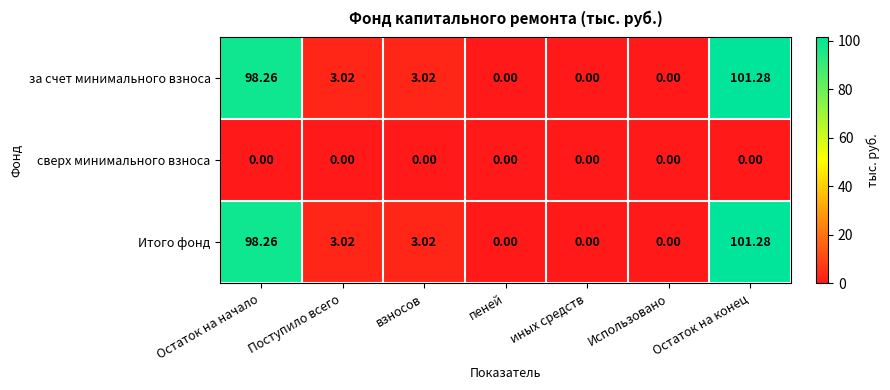

Where does the Итого фонд series first go above 3?

Остаток на начало